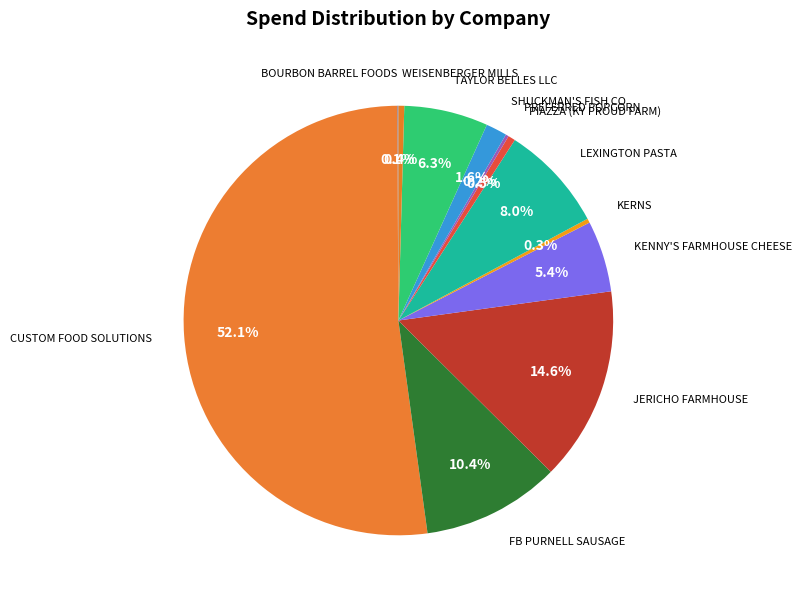

Which slice represents more than half of the pie?

CUSTOM FOOD SOLUTIONS